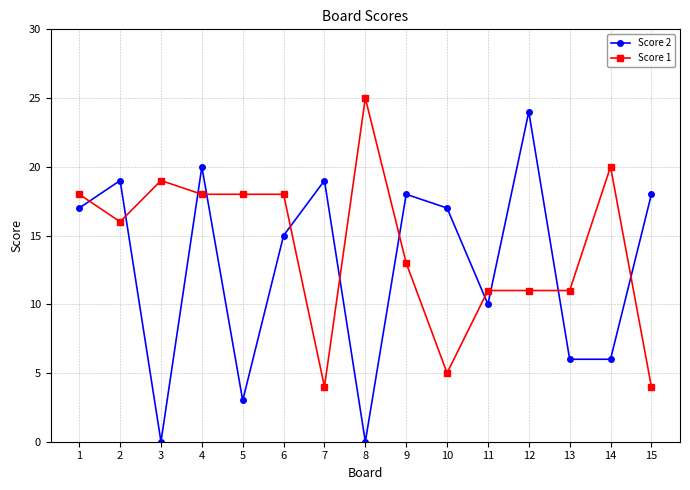

Which series has the largest total across all categories?

Score 1